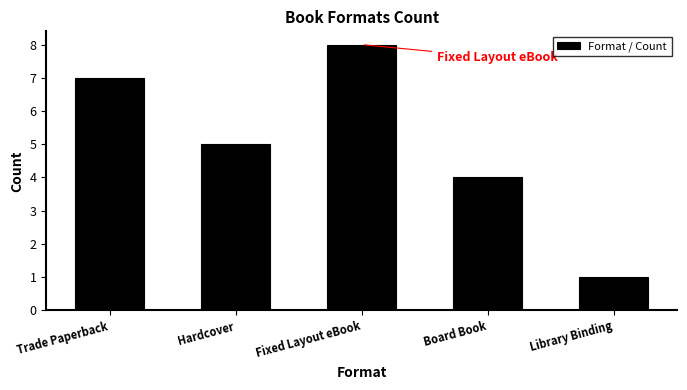

At which label is the value closest to 4?

Board Book